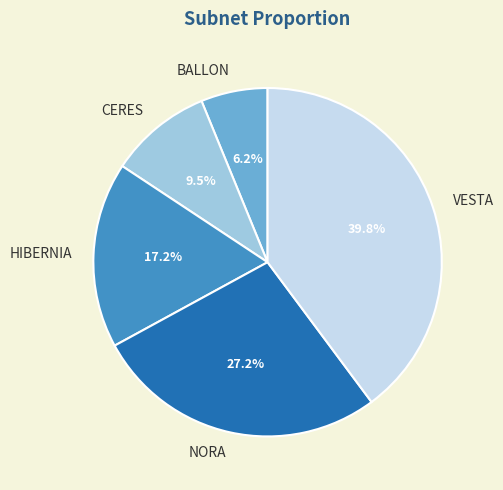

The NORA slice represents 12% of the pie. True or false?

False